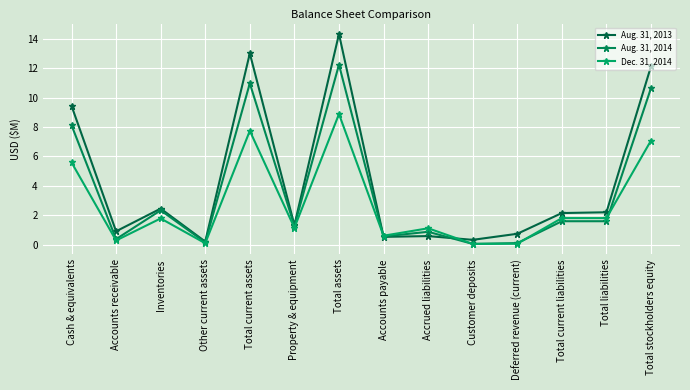

What are all the series names shown in the legend?

Aug. 31, 2013, Aug. 31, 2014, Dec. 31, 2014